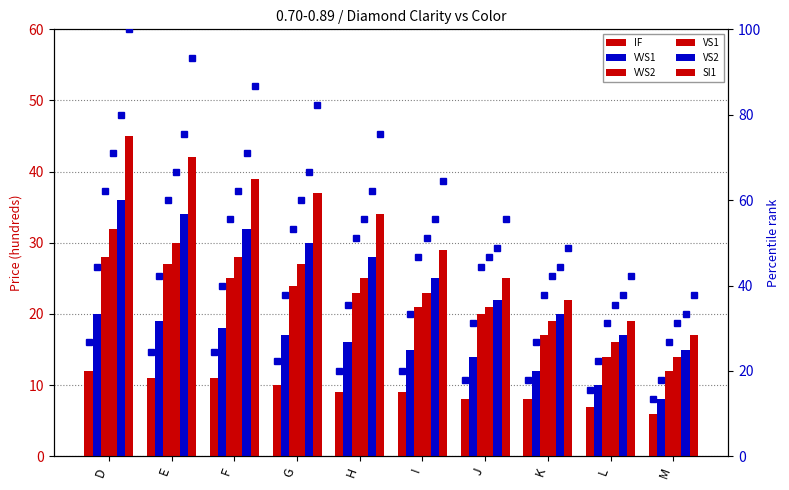

How many data points does each series have?

10